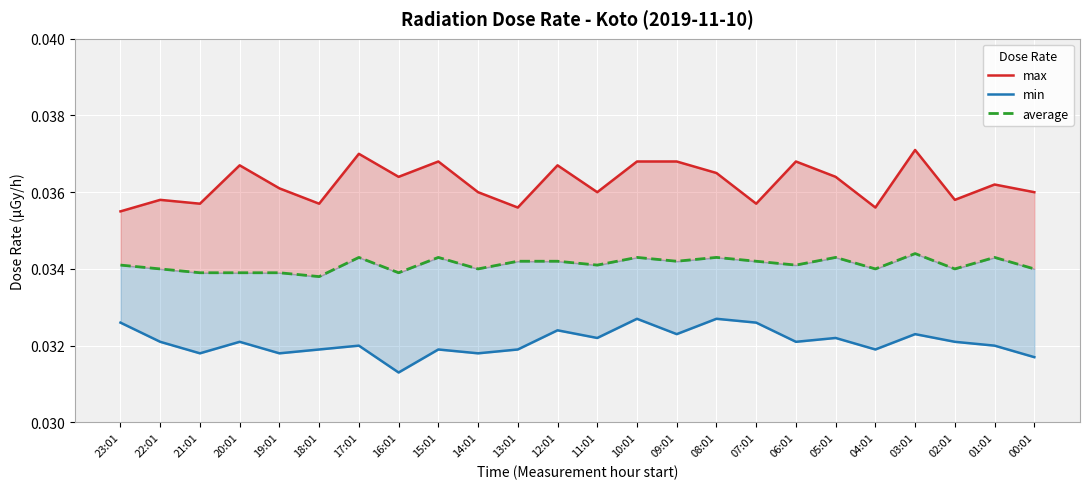

How many lines are shown in the chart?

3